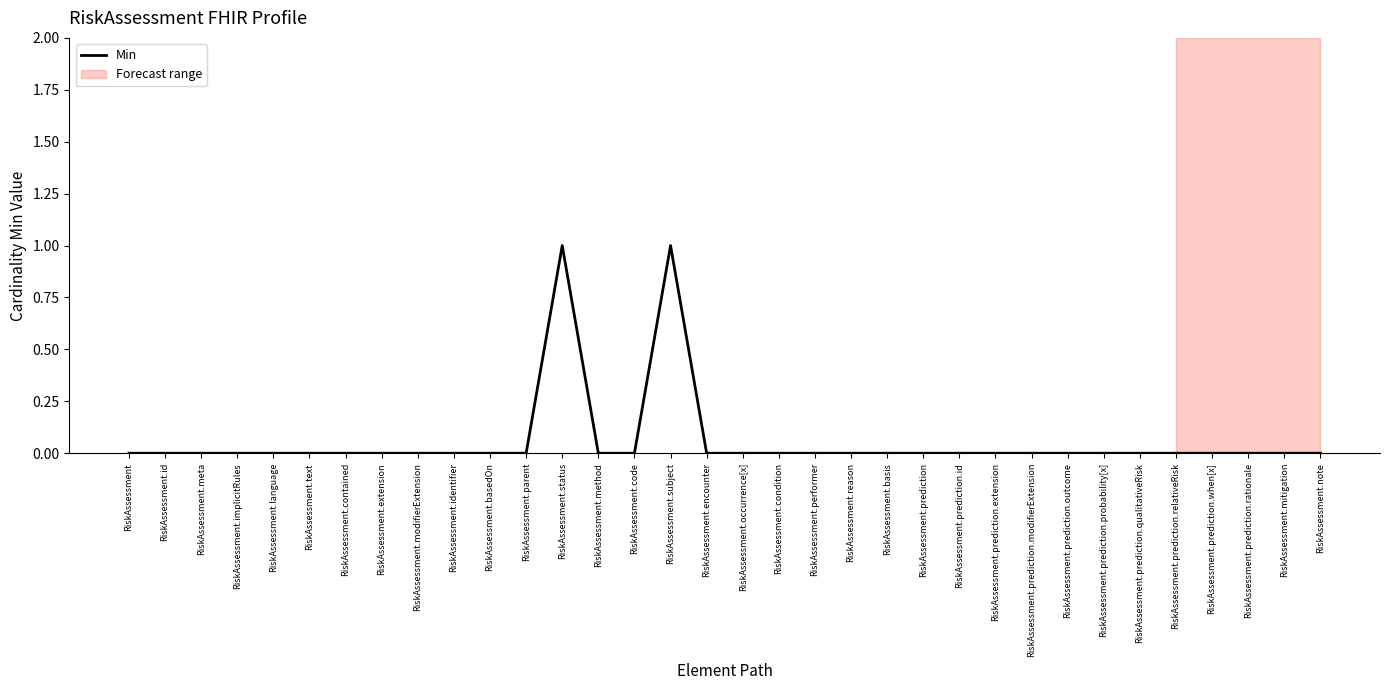

The value at RiskAssessment.implicitRules is 0. True or false?

True